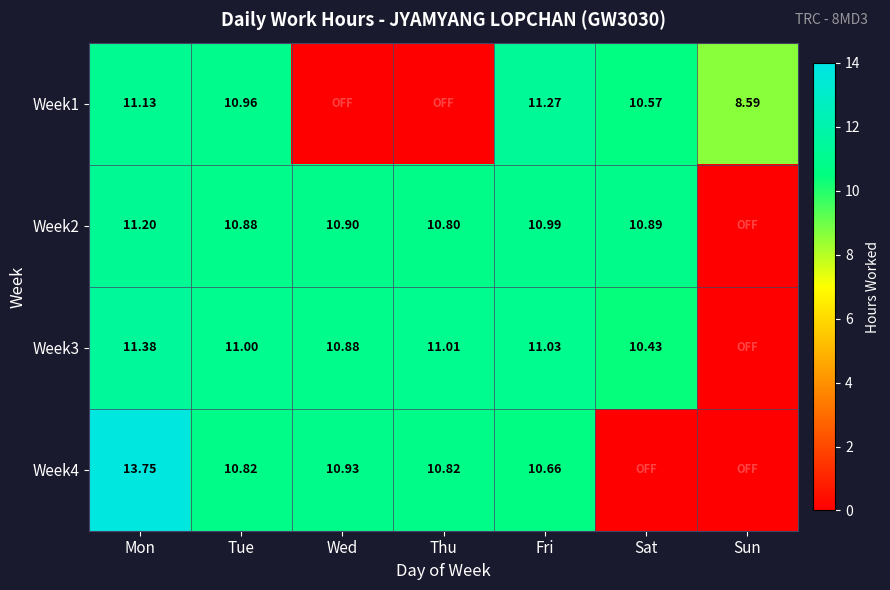

What is the total value across all series at Wed?

32.7